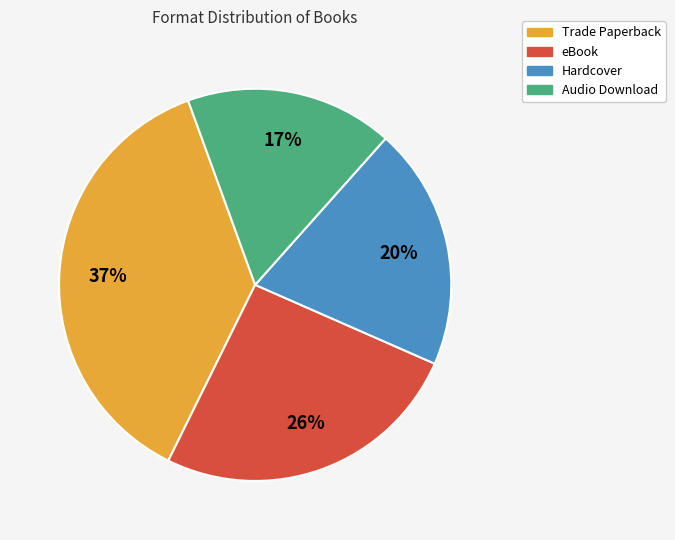

What is the smallest slice in the pie chart?

Audio Download